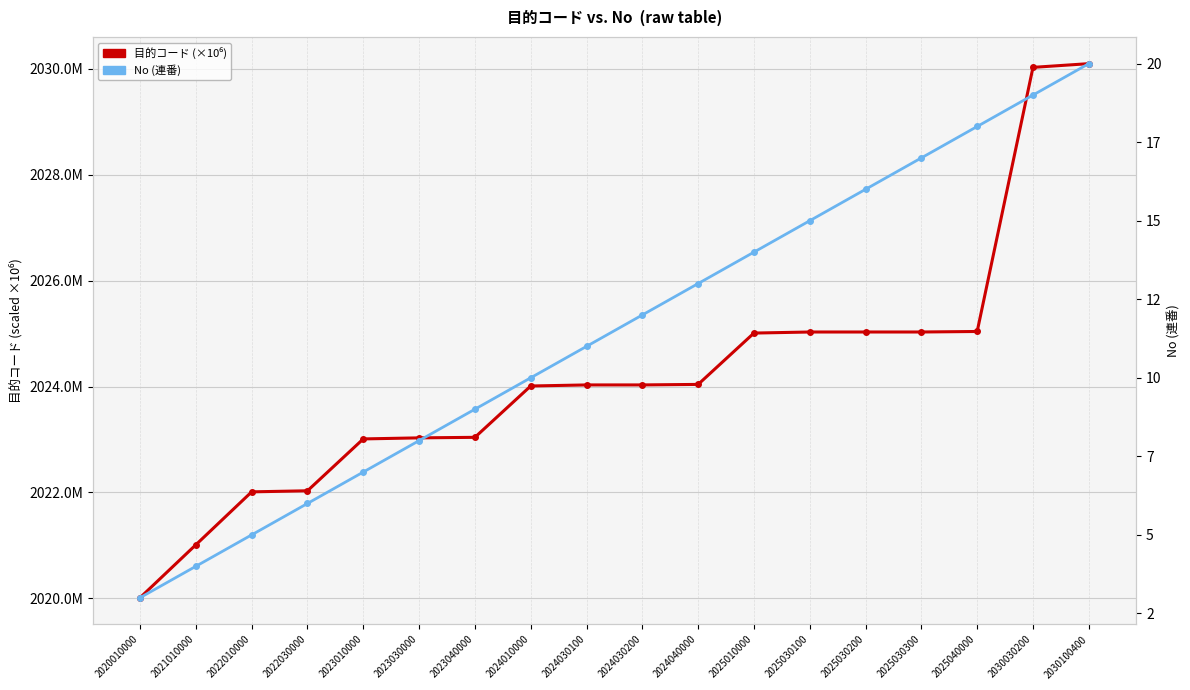

Rank the series at 2023030000 from lowest to highest value.

No (連番), 目的コード (×10⁶)